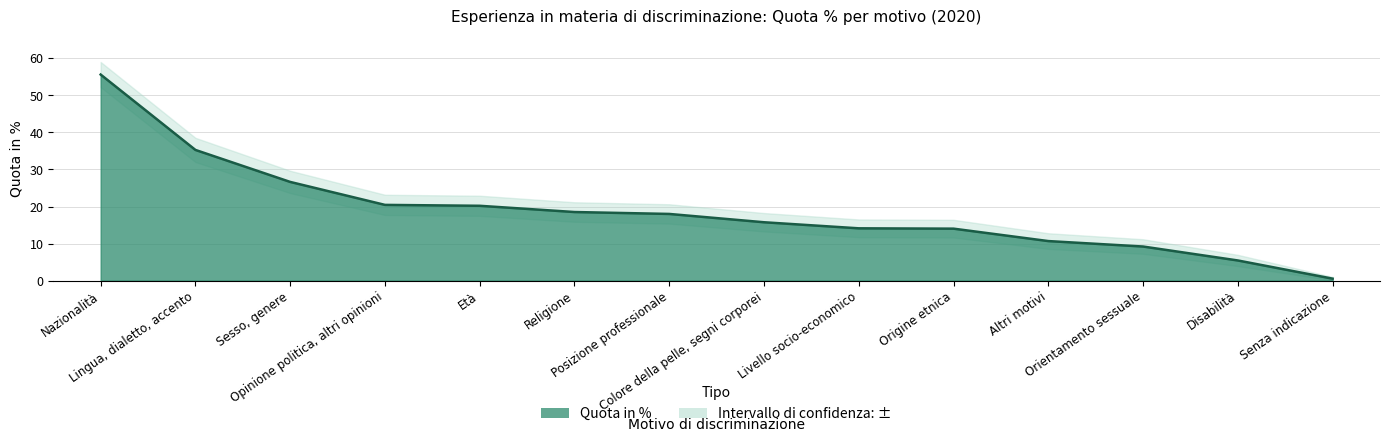

Count the number of categories in the chart.

14